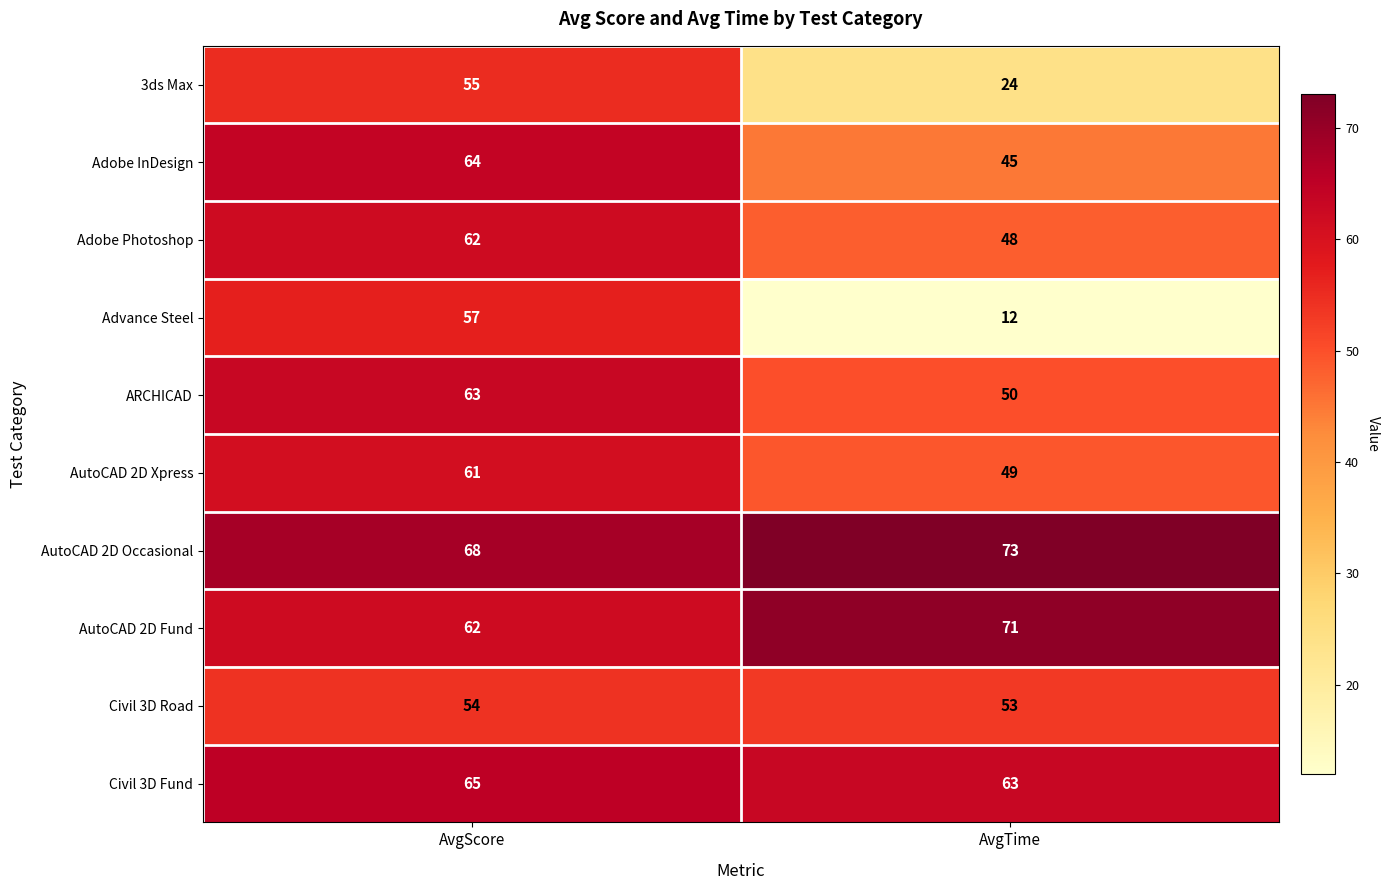

What is the sum of the AutoCAD 2D Xpress values at AvgTime and AvgScore?

110